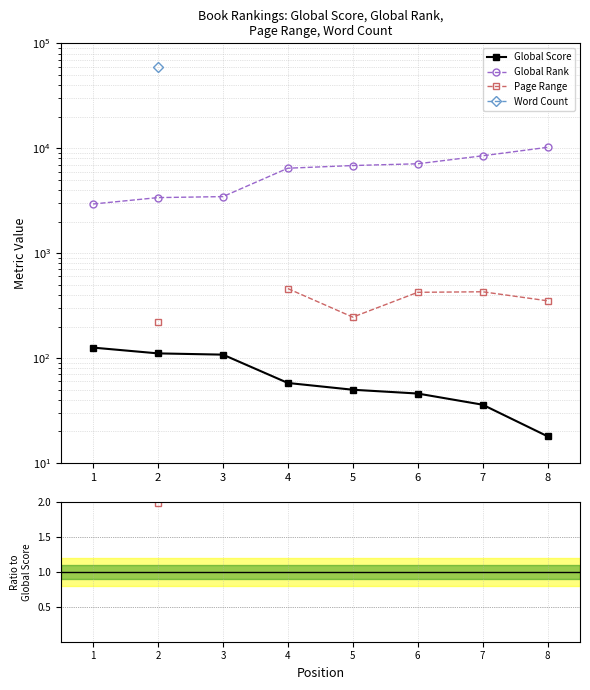

Is this an area chart (filled region under the line)?

No